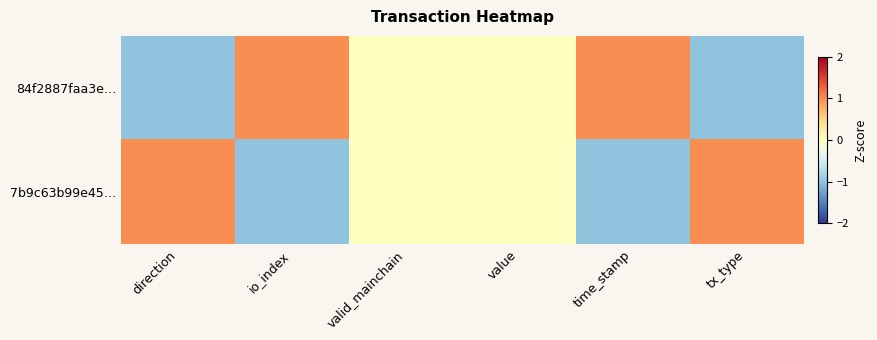

Reading right to left, list all the values displayed in this chart.

84f2887faa3e…: tx_type=-1.0	time_stamp=1.0	value=0.0	valid_mainchain=0.0	io_index=1.0	direction=-1.0
7b9c63b99e45…: tx_type=1.0	time_stamp=-1.0	value=0.0	valid_mainchain=0.0	io_index=-1.0	direction=1.0